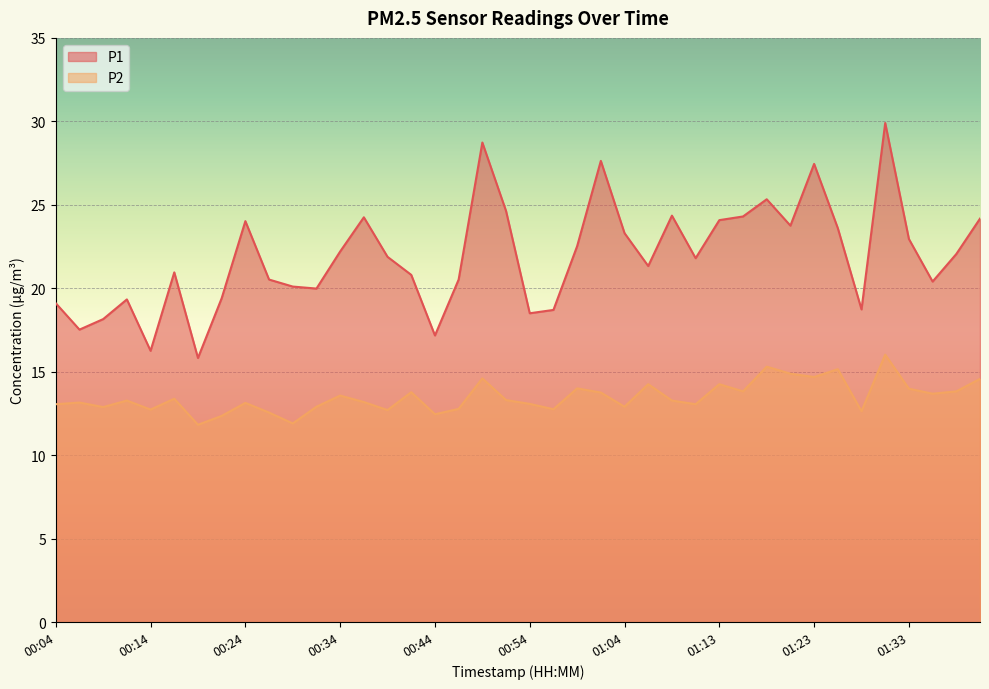

Reading left to right, what are all the values shown in this chart?

P1: 19.1	17.5	18.1	19.3	16.2	20.9	15.8	19.4	24.0	20.5	20.1	20.0	22.2	24.2	21.9	20.8	17.2	20.5	28.7	24.6	18.5	18.7	22.5	27.6	23.3	21.3	24.4	21.8	24.1	24.3	25.3	23.8	27.4	23.6	18.7	29.9	22.9	20.4	22.1	24.2
P2: 13.1	13.2	12.9	13.3	12.7	13.4	11.8	12.3	13.1	12.6	11.9	12.9	13.6	13.2	12.7	13.8	12.4	12.8	14.6	13.3	13.1	12.8	14.0	13.8	12.9	14.2	13.3	13.1	14.2	13.8	15.3	14.9	14.7	15.2	12.6	16.0	14.0	13.7	13.8	14.6